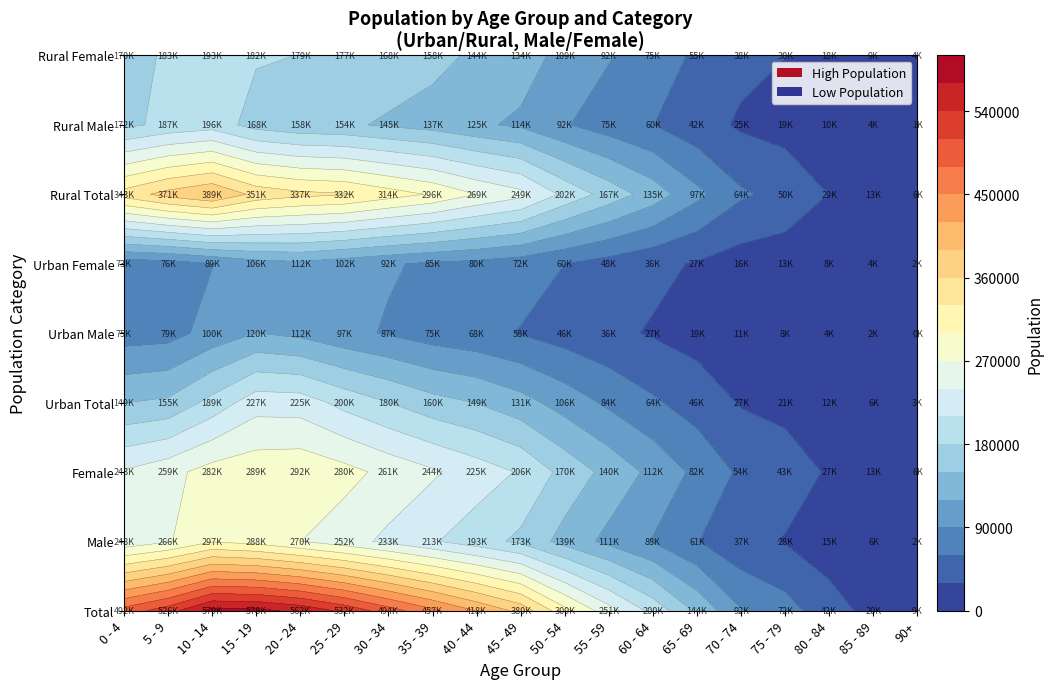

Is the value of Male at 6 greater than the value of Total at 2?

No